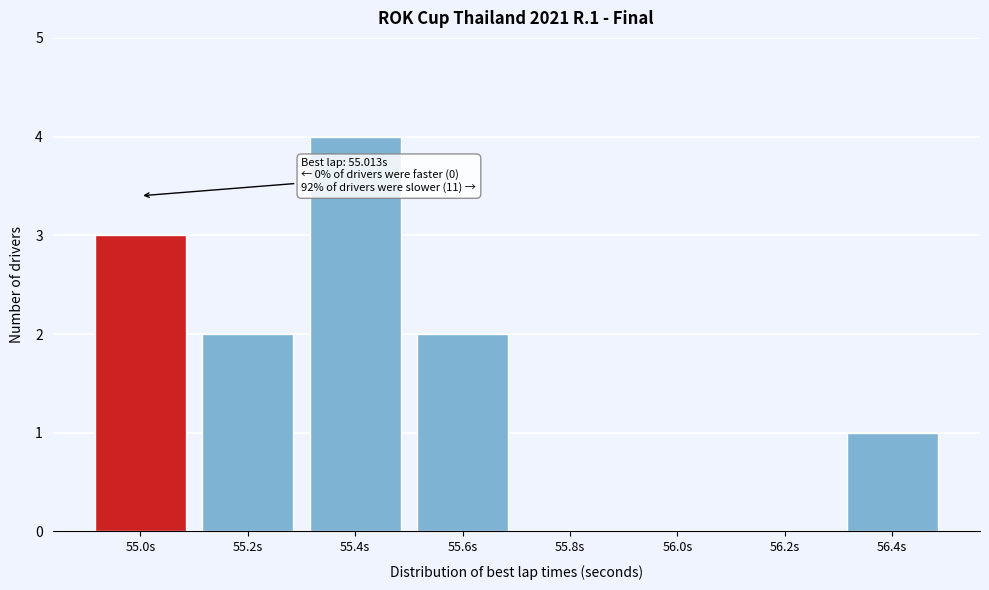

Reading right to left, transcribe all the data shown in this chart.

56.4s=1	56.2s=0	56.0s=0	55.8s=0	55.6s=2	55.4s=4	55.2s=2	55.0s=3